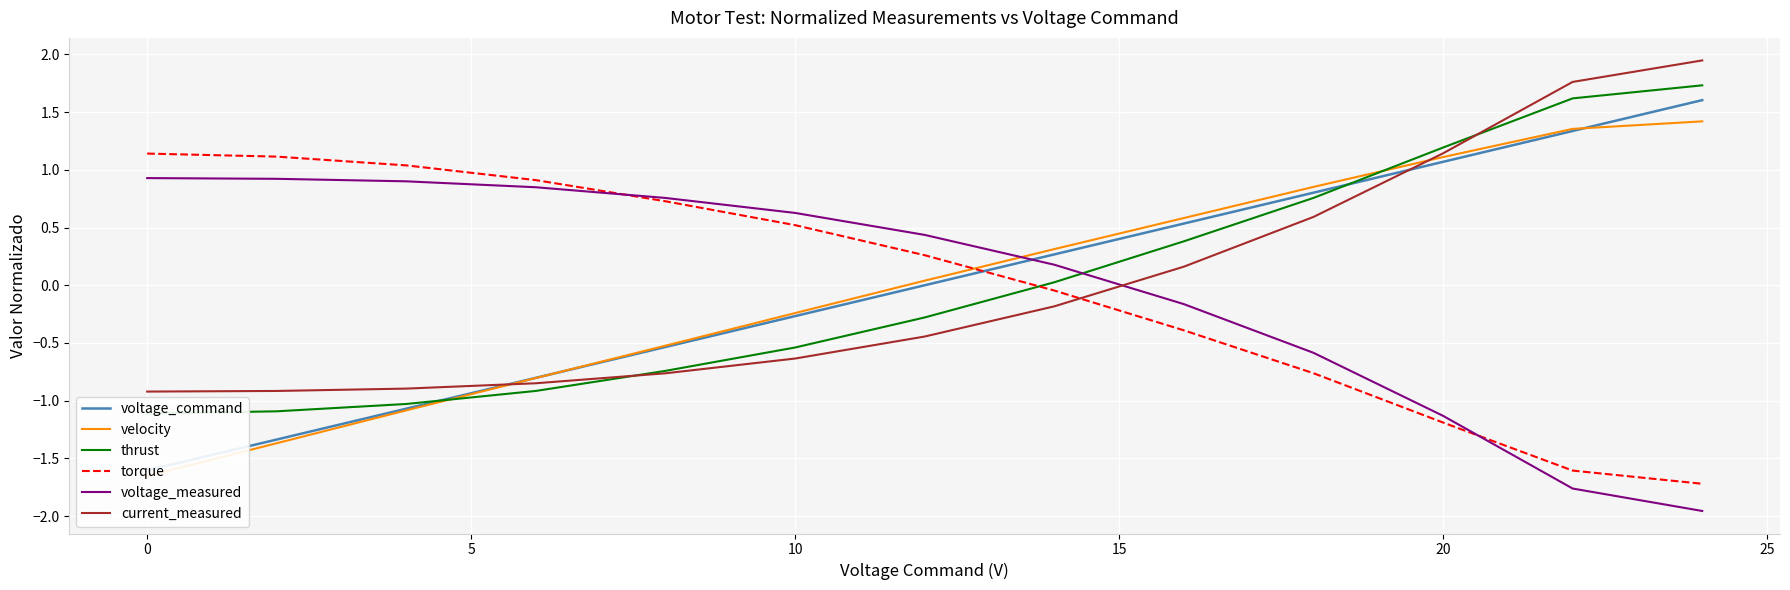

What is the smallest value displayed?

-2.0